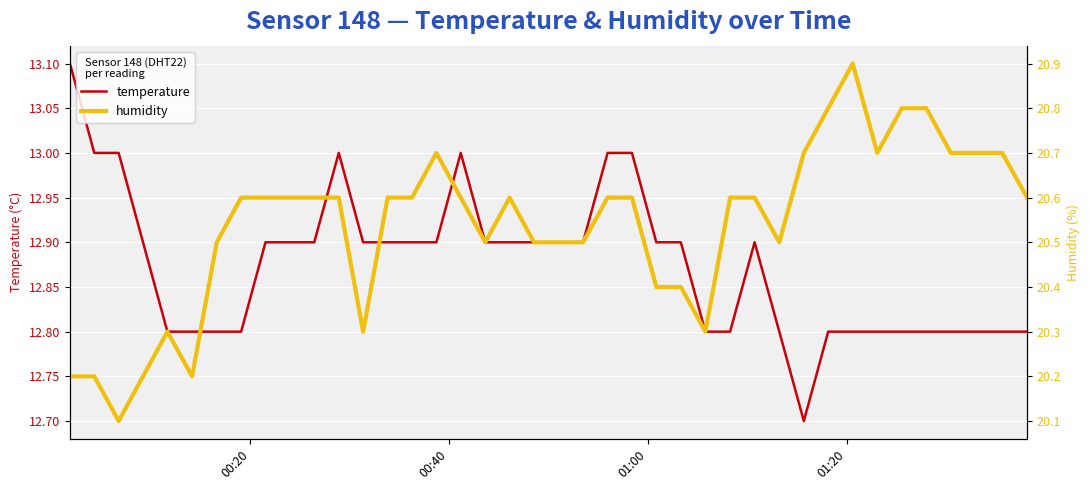

What is the sum of all humidity values?

821.5